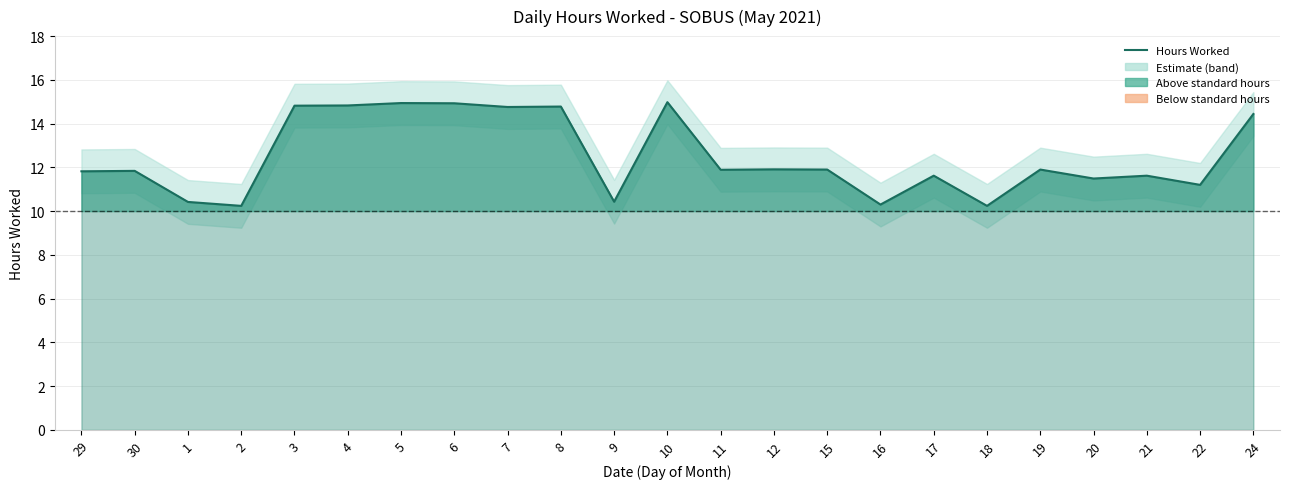

The value at 12 is 18.2. True or false?

False